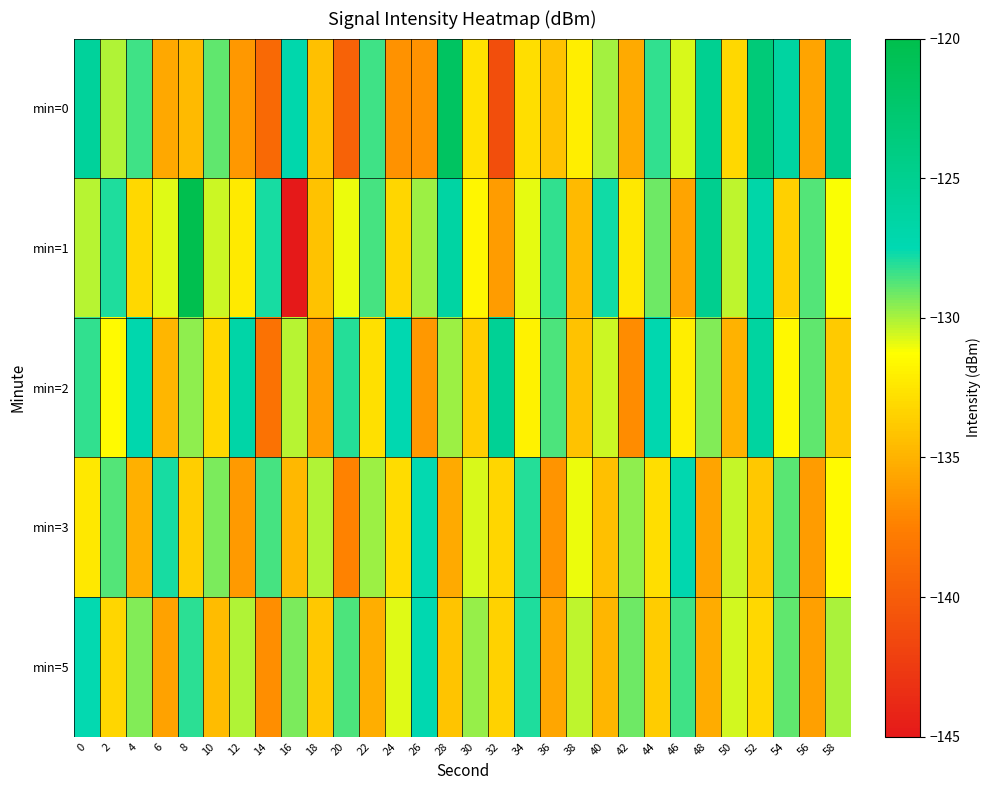

Reading right to left, transcribe all the data shown in this chart.

min=0: 58=-124.6	56=-135.7	54=-126.3	52=-123.3	50=-133.1	48=-125.1	46=-130.7	44=-128.2	42=-135.4	40=-130.0	38=-132.1	36=-134.2	34=-132.8	32=-141.1	30=-132.6	28=-121.6	26=-136.6	24=-136.6	22=-128.5	20=-139.6	18=-134.4	16=-127.0	14=-139.1	12=-136.3	10=-128.9	8=-134.6	6=-135.5	4=-128.4	2=-130.1	0=-125.9
min=1: 58=-131.2	56=-128.7	54=-133.5	52=-126.8	50=-130.3	48=-124.9	46=-135.7	44=-129.1	42=-132.4	40=-127.8	38=-134.6	36=-128.3	34=-130.9	32=-136.1	30=-131.7	28=-126.4	26=-129.8	24=-133.2	22=-128.5	20=-131.0	18=-134.2	16=-145.2	14=-127.9	12=-132.3	10=-130.5	8=-120.3	6=-130.8	4=-133.1	2=-127.9	0=-130.2
min=2: 58=-133.8	56=-128.9	54=-131.6	52=-126.2	50=-135.0	48=-129.4	46=-132.1	44=-127.3	42=-136.8	40=-130.5	38=-134.2	36=-128.6	34=-131.9	32=-125.4	30=-133.6	28=-129.8	26=-136.3	24=-127.4	22=-132.7	20=-128.1	18=-135.9	16=-130.2	14=-138.4	12=-126.7	10=-133.1	8=-129.6	6=-134.8	4=-127.2	2=-131.5	0=-128.3
min=3: 58=-131.5	56=-136.1	54=-128.8	52=-133.9	50=-130.4	48=-135.7	46=-127.3	44=-132.8	42=-129.6	40=-134.3	38=-131.0	36=-136.5	34=-128.1	32=-133.2	30=-130.7	28=-135.4	26=-127.6	24=-132.9	22=-129.8	20=-137.3	18=-130.1	16=-134.7	14=-128.5	12=-136.2	10=-129.3	8=-133.6	6=-127.9	4=-135.1	2=-128.7	0=-132.4
min=5: 58=-130.0	56=-135.9	54=-128.9	52=-133.1	50=-130.6	48=-135.3	46=-128.4	44=-133.7	42=-129.1	40=-134.8	38=-130.3	36=-135.6	34=-128.0	32=-133.4	30=-129.7	28=-134.1	26=-127.4	24=-130.8	22=-135.2	20=-128.6	18=-133.9	16=-129.3	14=-136.7	12=-130.1	10=-134.5	8=-128.2	6=-135.8	4=-129.4	2=-133.2	0=-127.6